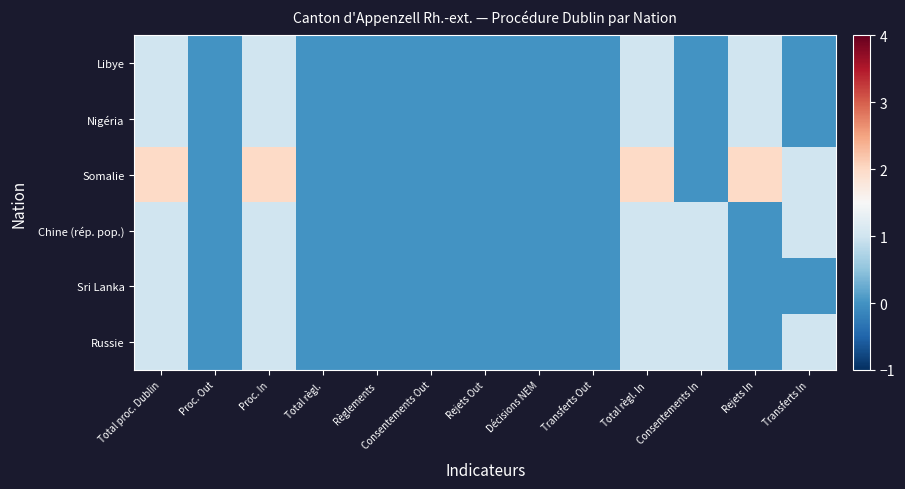

What is the maximum value shown in the chart?

2